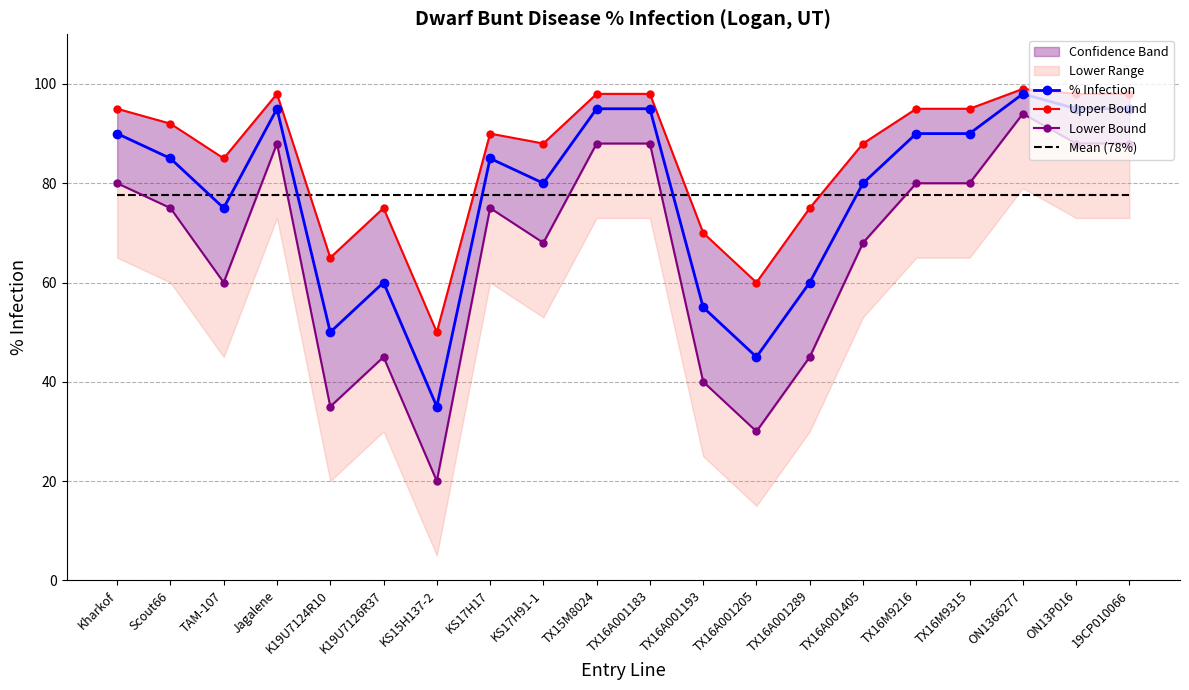

Is it true that Lower Bound equals 127.5 at TX15M8024?

False